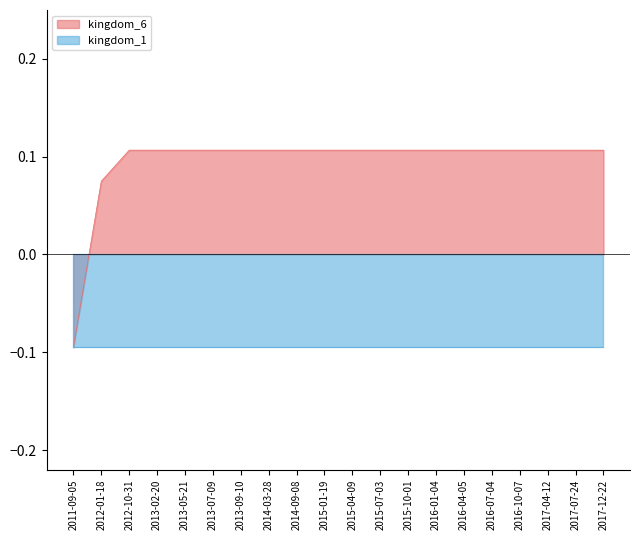

Reading right to left, list all the values displayed in this chart.

2017-12-22=0.1	2017-07-24=0.1	2017-04-12=0.1	2016-10-07=0.1	2016-07-04=0.1	2016-04-05=0.1	2016-01-04=0.1	2015-10-01=0.1	2015-07-03=0.1	2015-04-09=0.1	2015-01-19=0.1	2014-09-08=0.1	2014-03-28=0.1	2013-09-10=0.1	2013-07-09=0.1	2013-05-21=0.1	2013-02-20=0.1	2012-10-31=0.1	2012-01-18=0.1	2011-09-05=-0.1